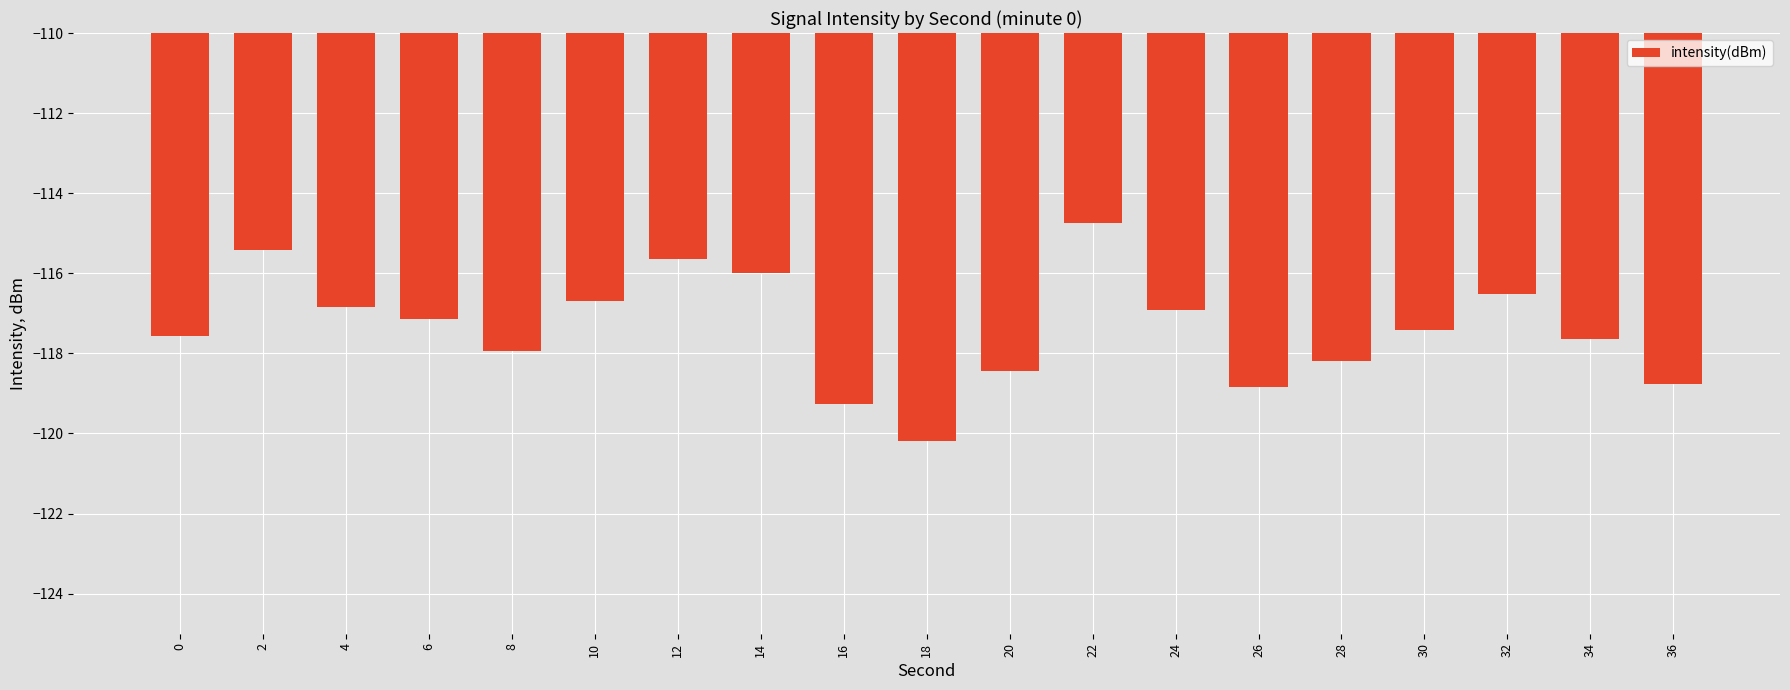

Between 12 and 14, which is larger?

12